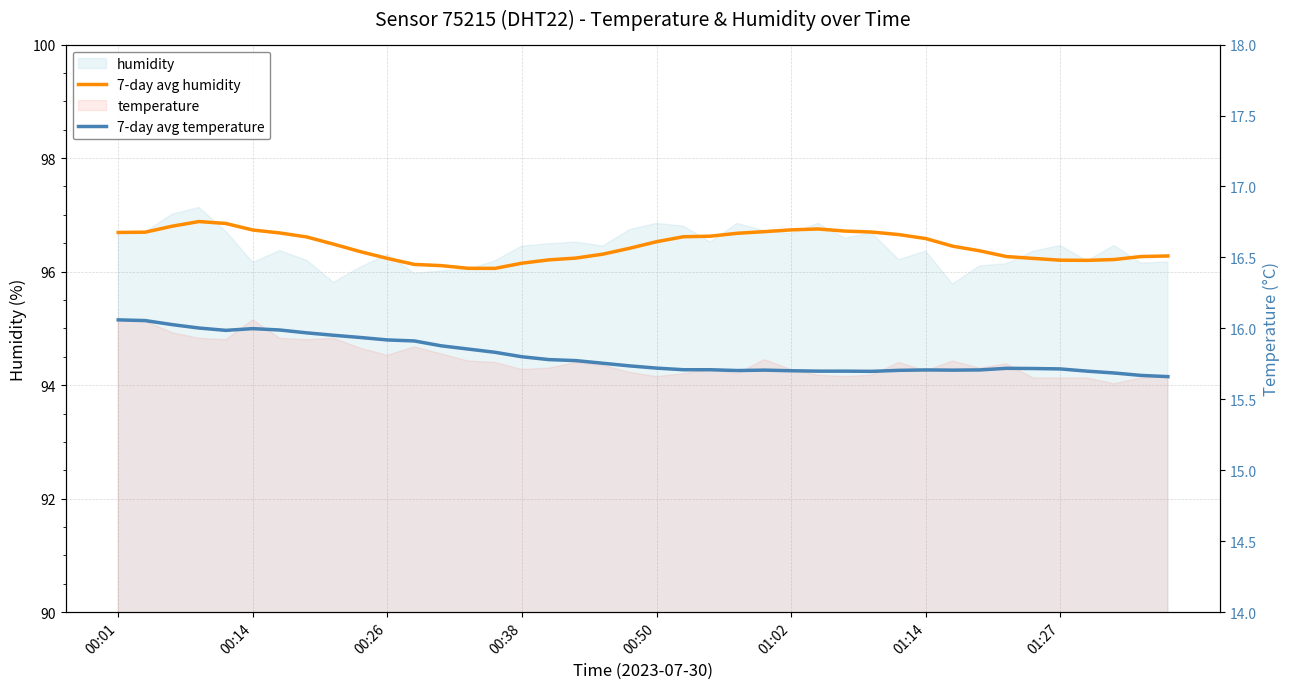

What is the difference between the second highest and minimum values in the 7-day avg humidity series?

0.8